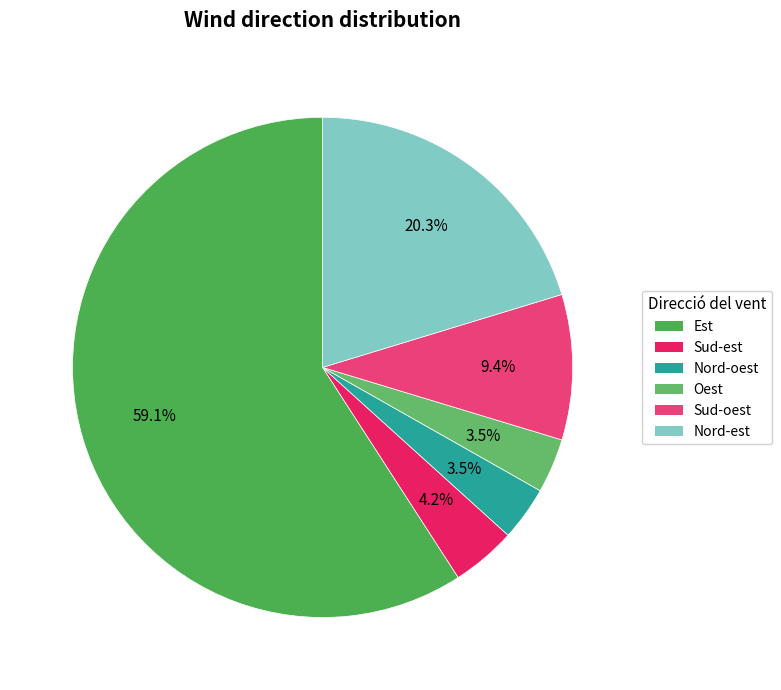

What is the majority slice?

Est